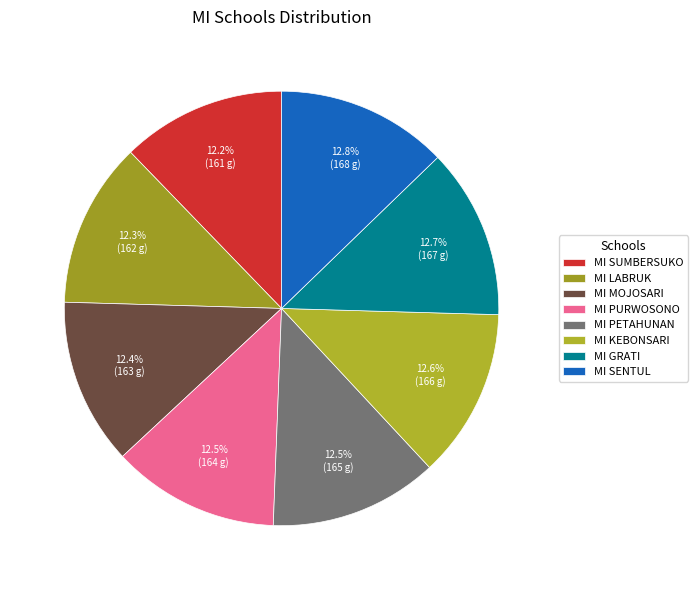

Is MI PETAHUNAN the majority of the pie?

No